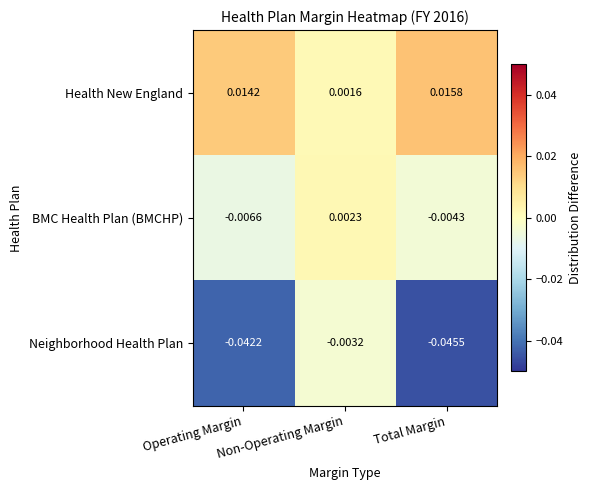

Where does the BMC Health Plan (BMCHP) series first go above 0?

Non-Operating Margin